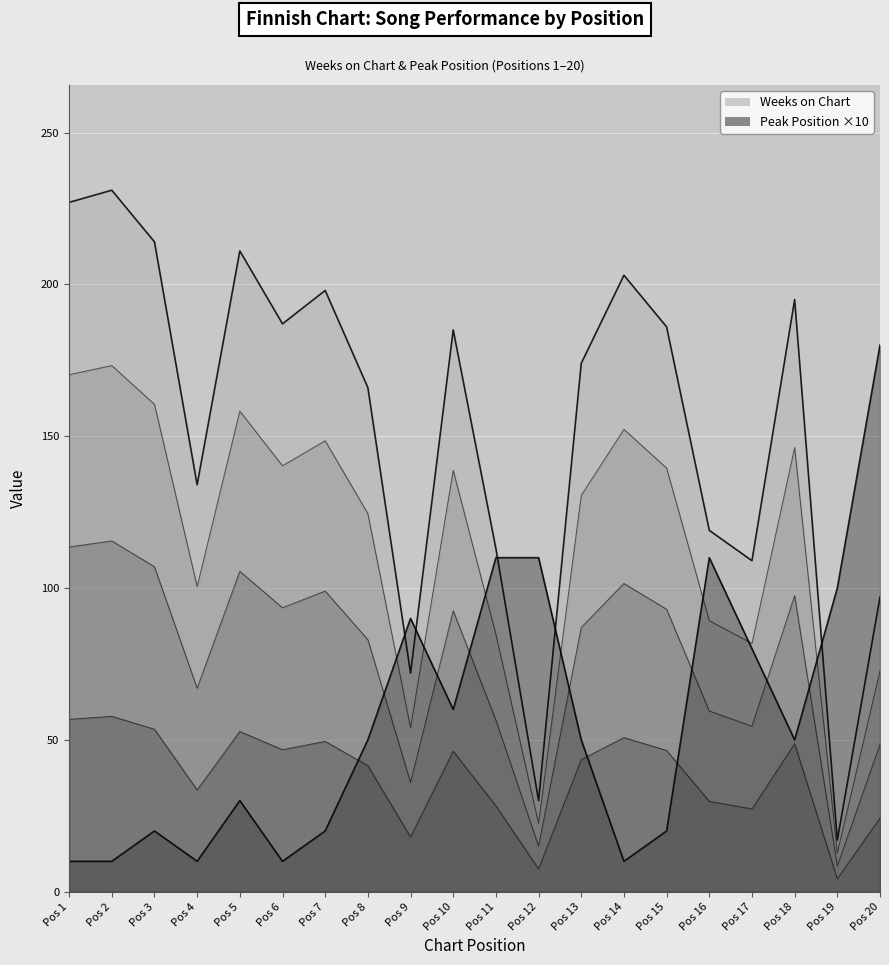

Read the Peak Position value at Pos 14.

10